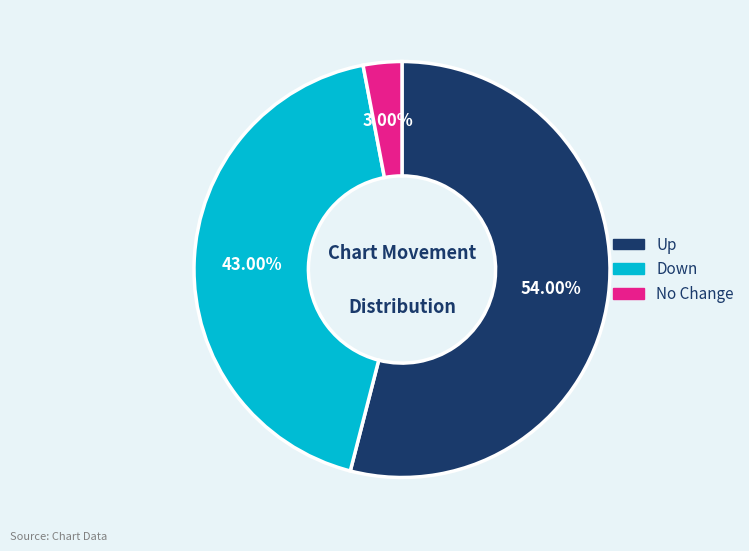

What is the largest slice in the pie chart?

Up